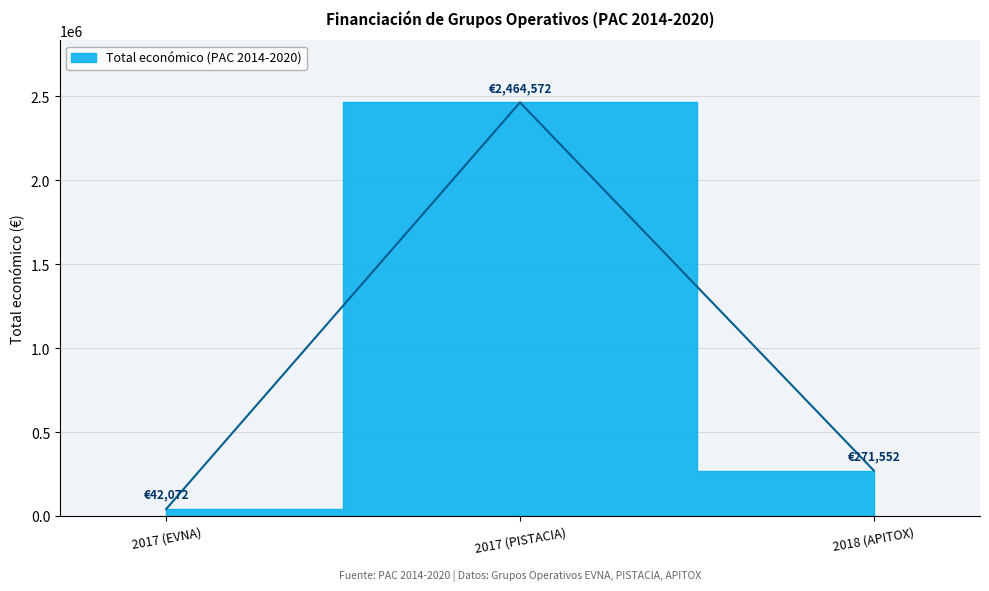

Between 2018 (APITOX) and 2017 (EVNA), which is larger?

2018 (APITOX)